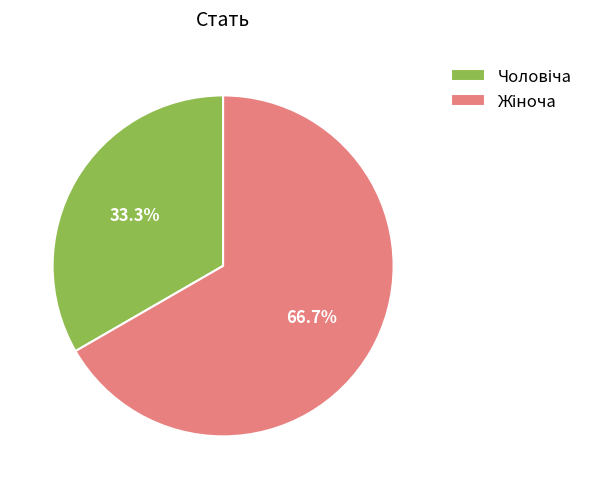

Is there a majority slice in this chart?

Yes